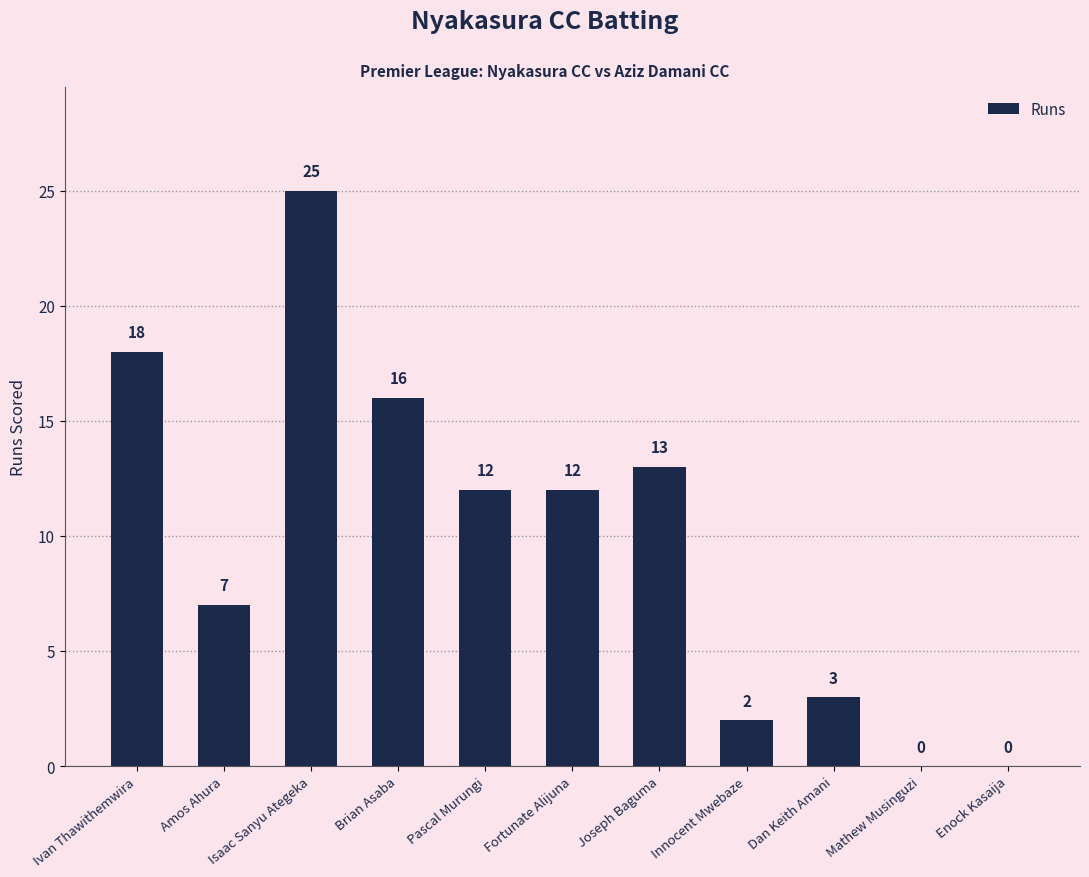

What is the sum of the values at Brian Asaba and Innocent Mwebaze?

18